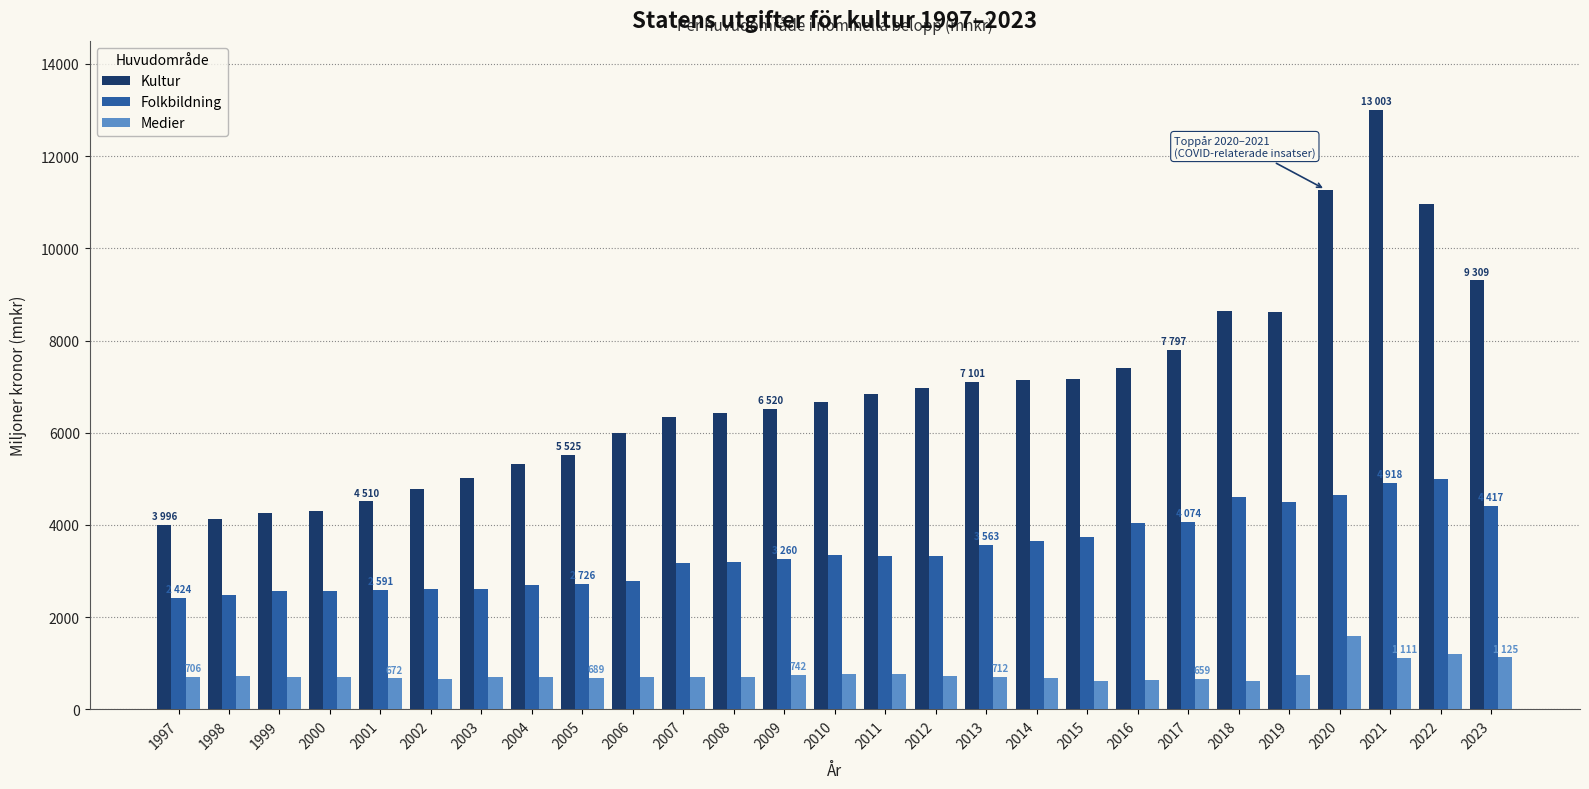

How many bars are there in total?

81